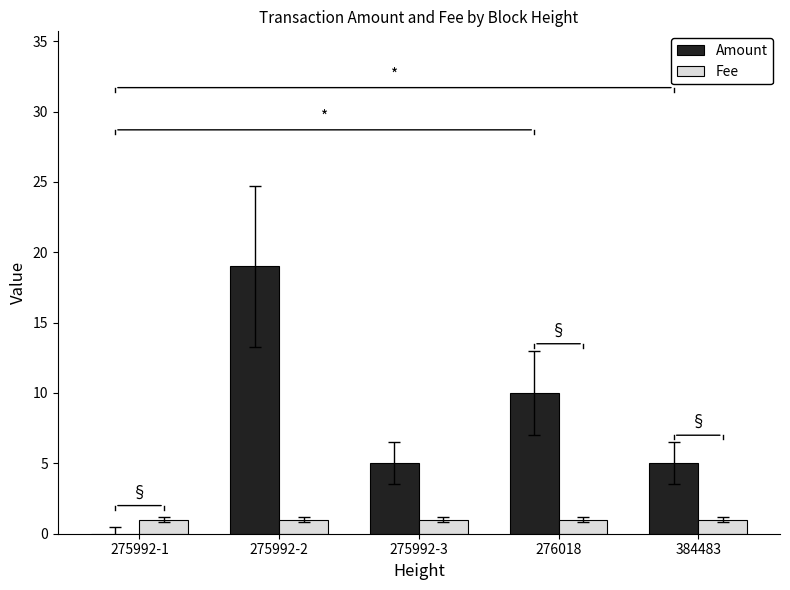

Are the bars grouped side by side (vs. stacked)?

Yes